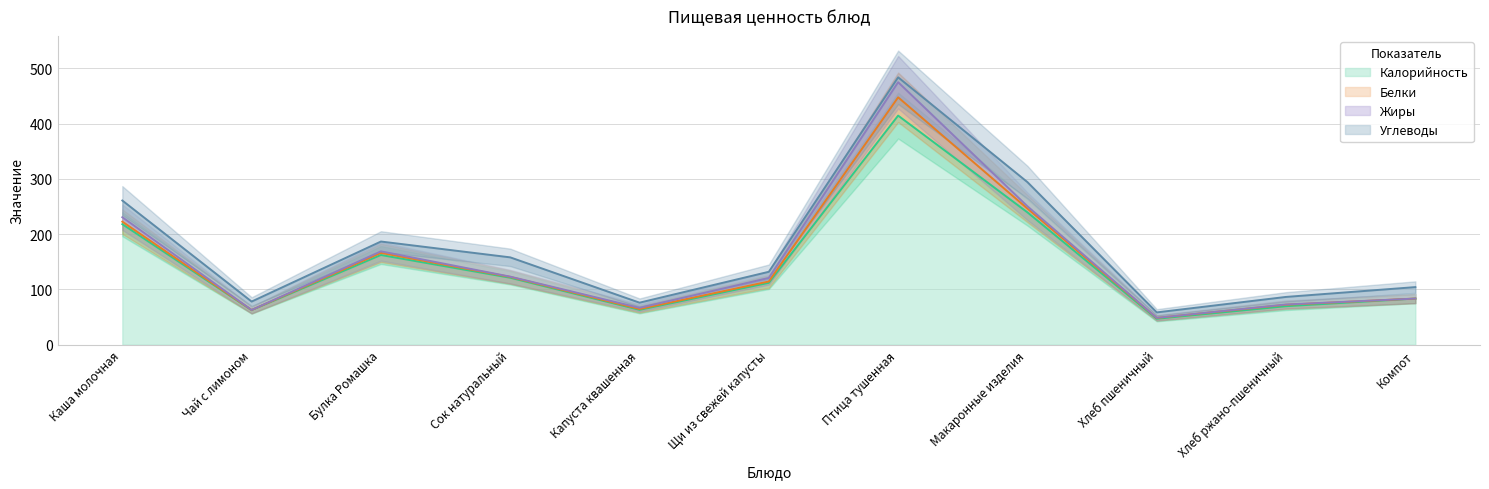

What is the label of the 11th point from the left?

Компот